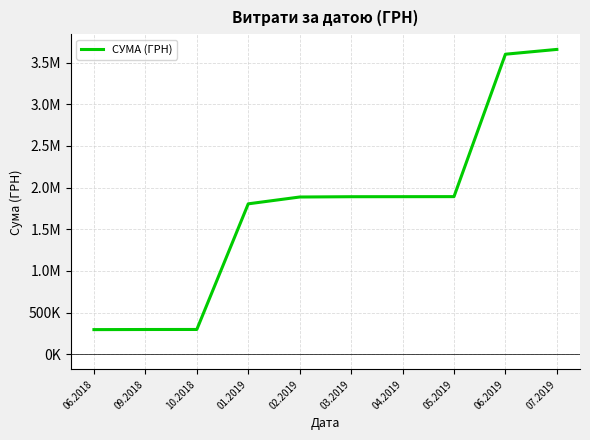

Does the chart display data point markers on the line(s)?

No